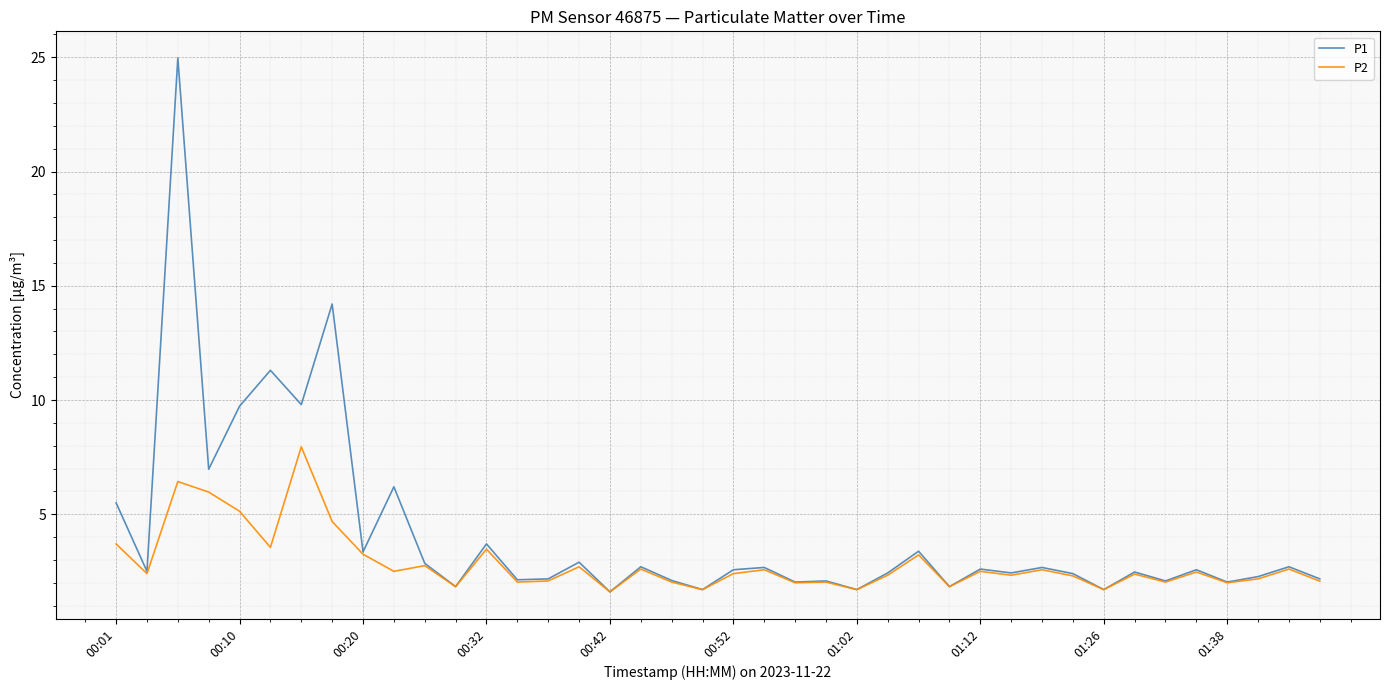

What is the average value of the P1 series?

4.1